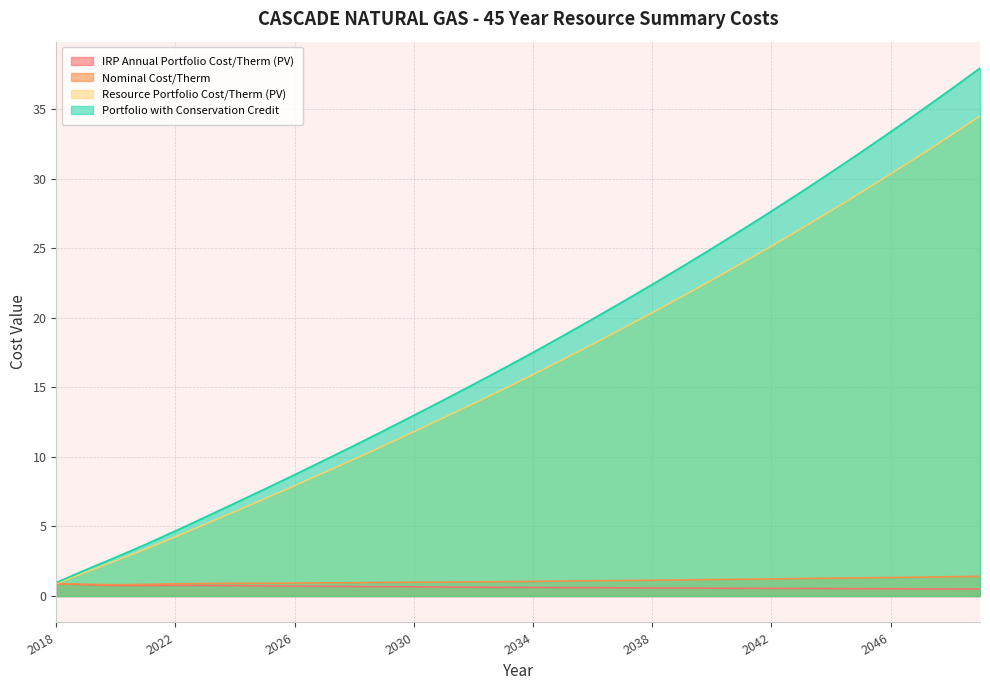

Reading right to left, extract all data points from this chart.

IRP Annual Portfolio Cost/Therm (PV): 0.5	0.5	0.5	0.5	0.5	0.5	0.5	0.6	0.6	0.6	0.6	0.6	0.6	0.6	0.6	0.6	0.6	0.6	0.6	0.7	0.7	0.7	0.7	0.7	0.7	0.7	0.8	0.8	0.8	0.8	0.8	0.9
Nominal Cost/Therm: 1.4	1.4	1.4	1.3	1.3	1.3	1.3	1.2	1.2	1.2	1.2	1.1	1.1	1.1	1.1	1.1	1.0	1.0	1.0	1.0	1.0	1.0	1.0	0.9	0.9	0.9	0.9	0.9	0.8	0.8	0.8	0.9
Resource Portfolio Cost/Therm (PV): 34.5	33.1	31.7	30.3	29.0	27.7	26.4	25.1	23.9	22.7	21.5	20.4	19.2	18.1	17.0	15.9	14.9	13.8	12.8	11.8	10.8	9.8	8.9	7.9	7.0	6.1	5.2	4.3	3.4	2.5	1.7	0.9
Portfolio with Conservation Credit: 37.9	36.4	34.9	33.4	31.9	30.5	29.0	27.7	26.3	25.0	23.7	22.4	21.1	19.9	18.7	17.5	16.4	15.2	14.1	13.0	11.9	10.8	9.8	8.7	7.7	6.7	5.7	4.7	3.7	2.8	1.9	1.0